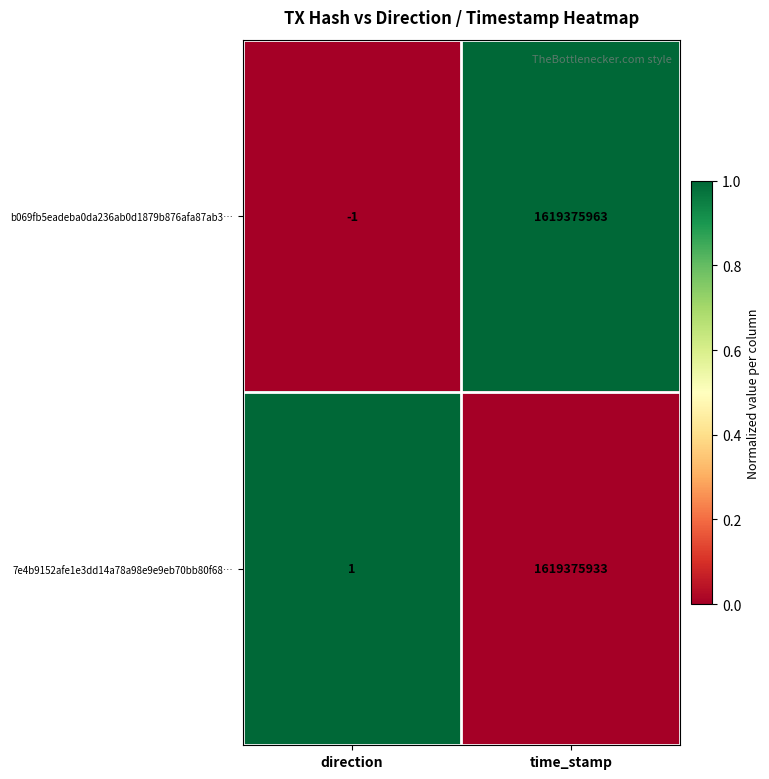

Rank the series at direction from highest to lowest value.

7e4b9152afe1e3dd14a78a98e9e9eb70bb80f68…, b069fb5eadeba0da236ab0d1879b876afa87ab3…